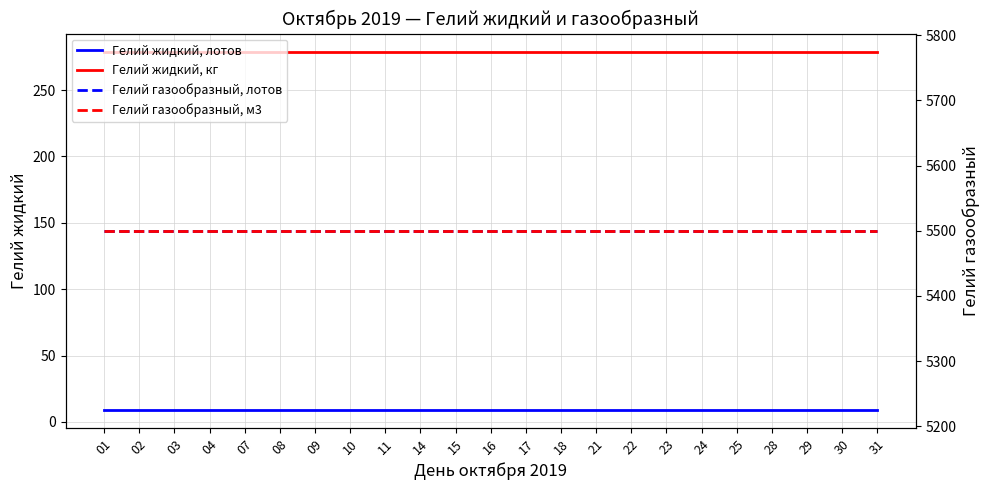

How many categories are shown in the chart?

23